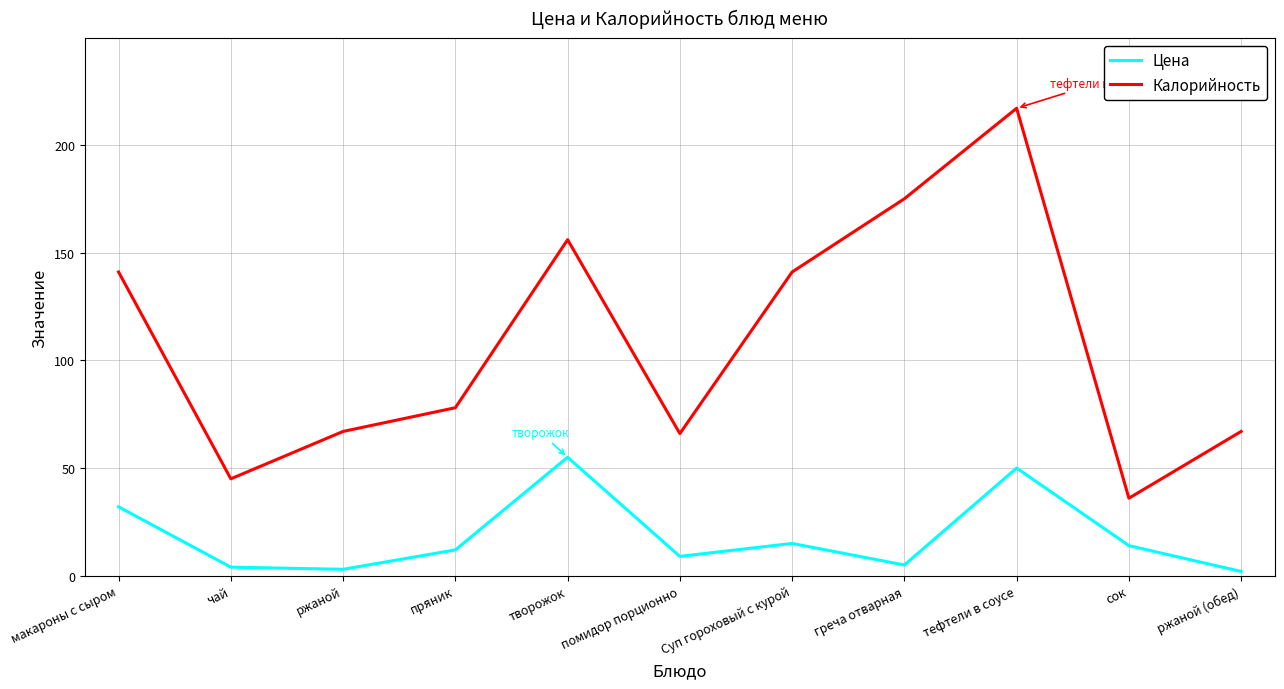

Is it true that Калорийность equals 45 at чай?

True